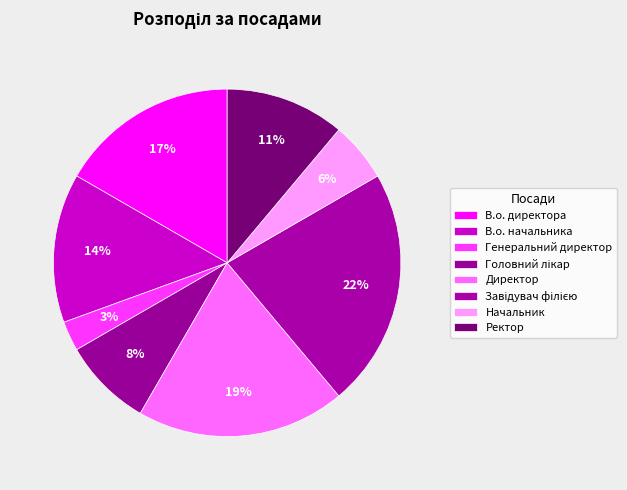

What is the total percentage of Директор and Завідувач філією?

41.7%